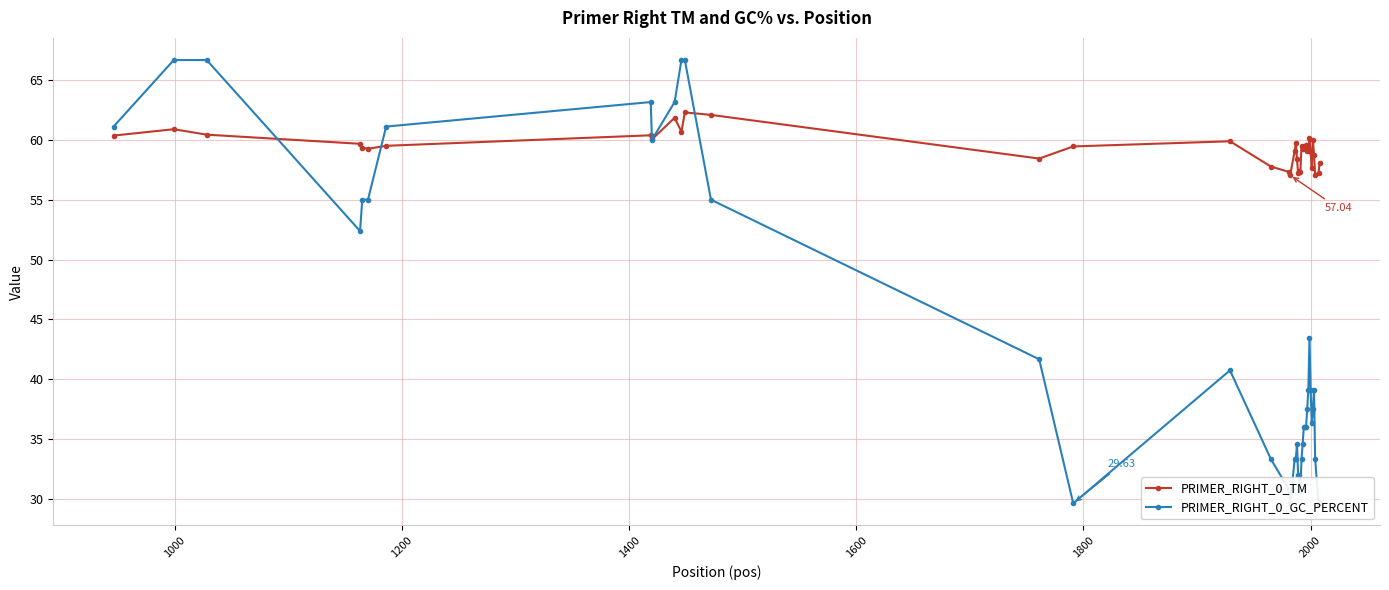

At how many categories does at least one series exceed 57?

40